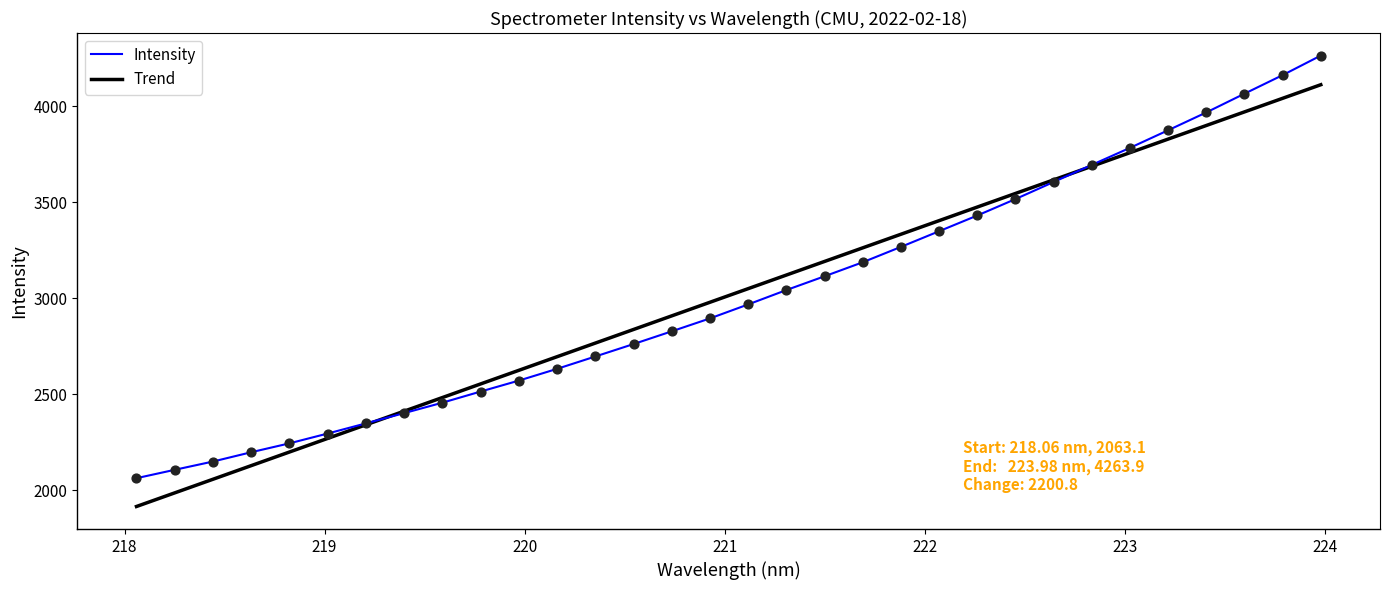

At how many categories does at least one series exceed 3991?

3